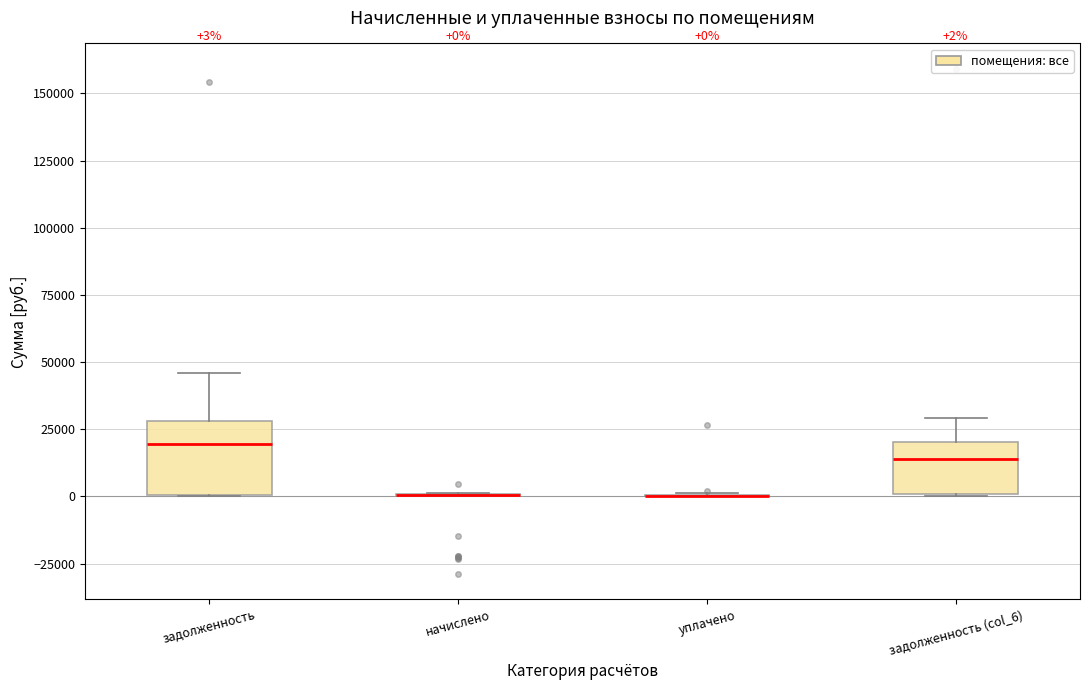

Which box is the tallest, from its lower edge to its upper edge?

задолженность